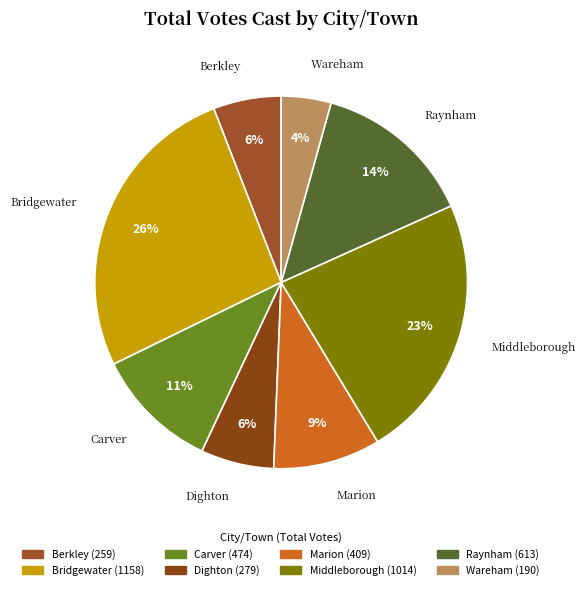

Do Marion and Raynham together represent more than half of the pie?

No